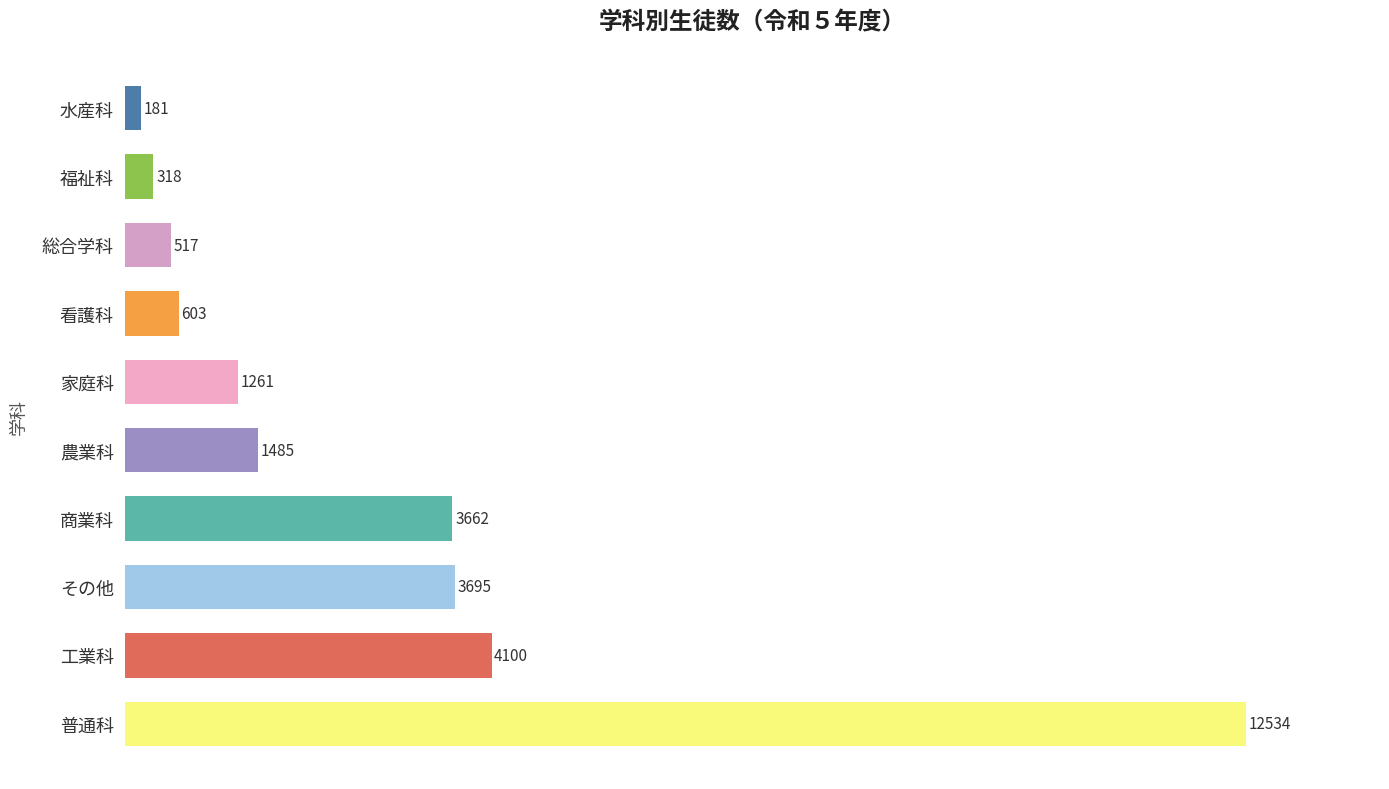

Between 福祉科 and 普通科, which is larger?

普通科